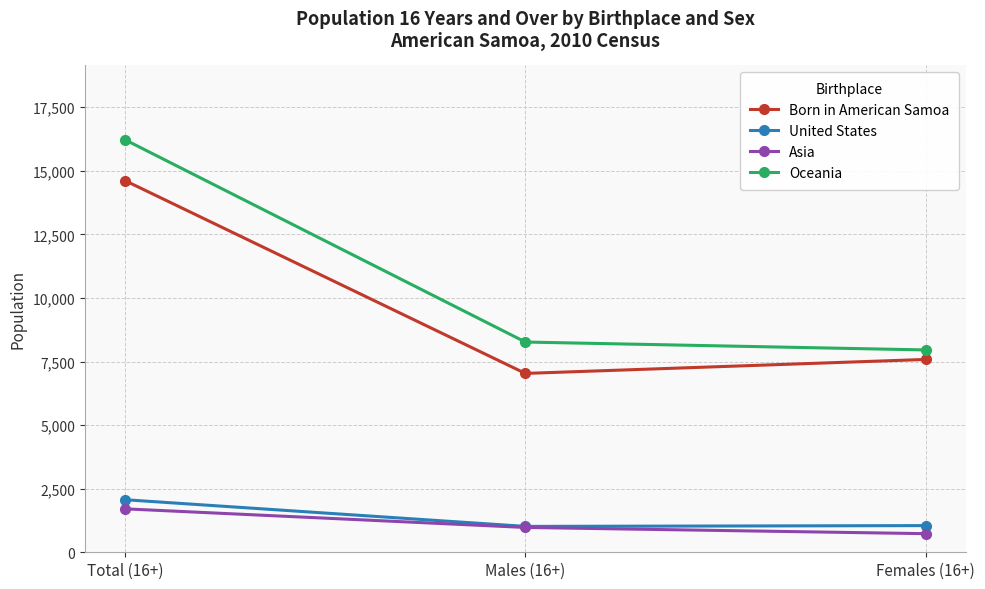

Is the value of Born in American Samoa at Females (16+) greater than the value of Asia at Males (16+)?

Yes